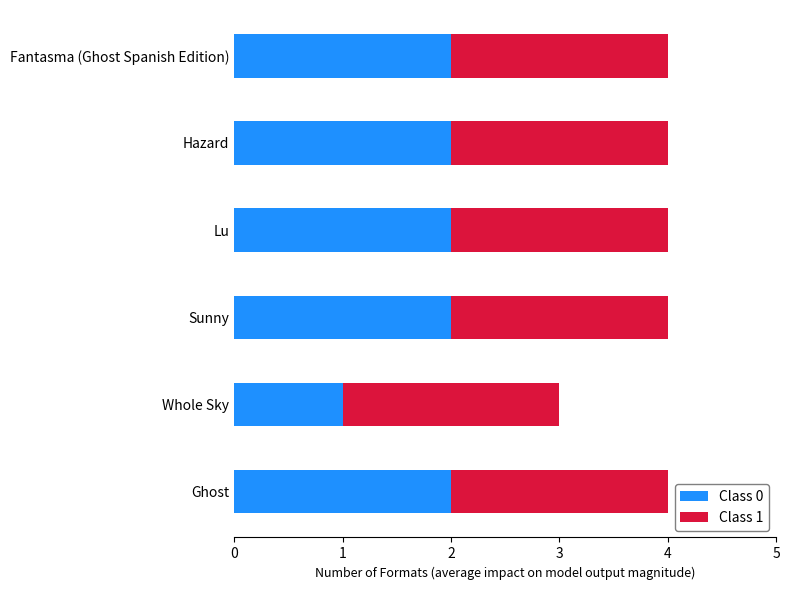

The value of Class 0 at Ghost is 2. True or false?

True